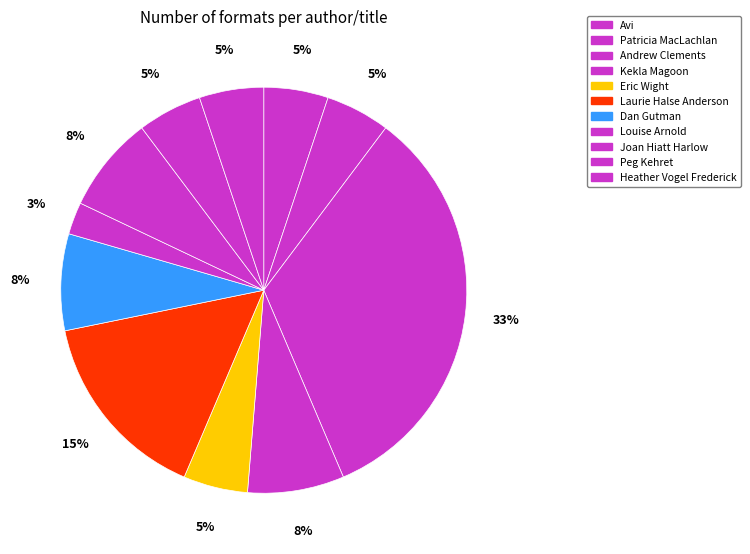

How many segments does this pie chart have?

11